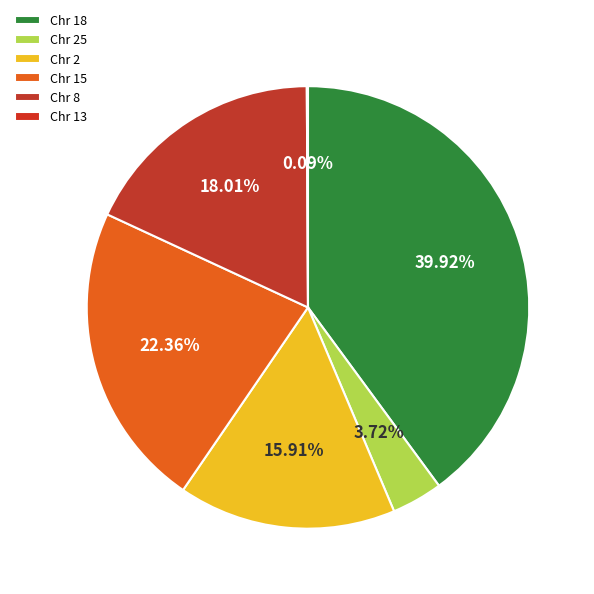

Is Chr 8 the majority of the pie?

No